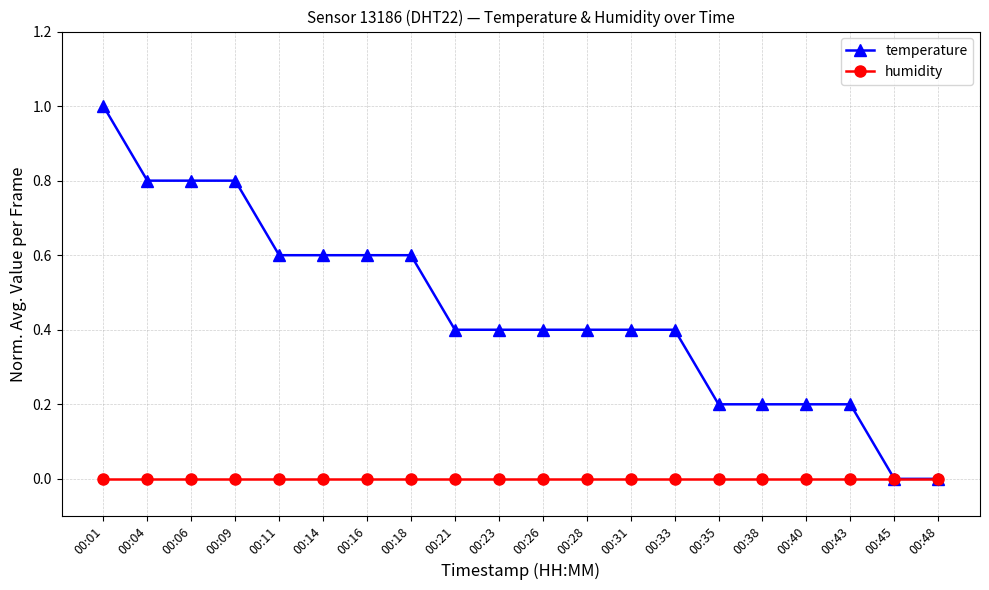

Which category has the highest value in the temperature series?

00:01